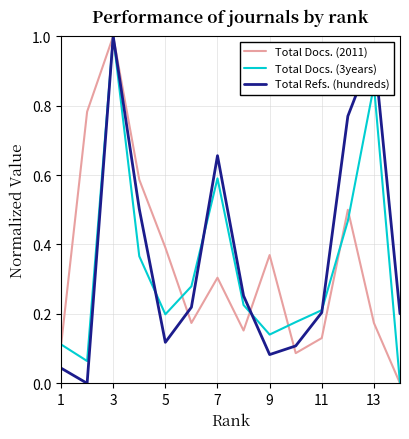

Is it true that Total Refs. (hundreds) equals 1.4 at 3?

False